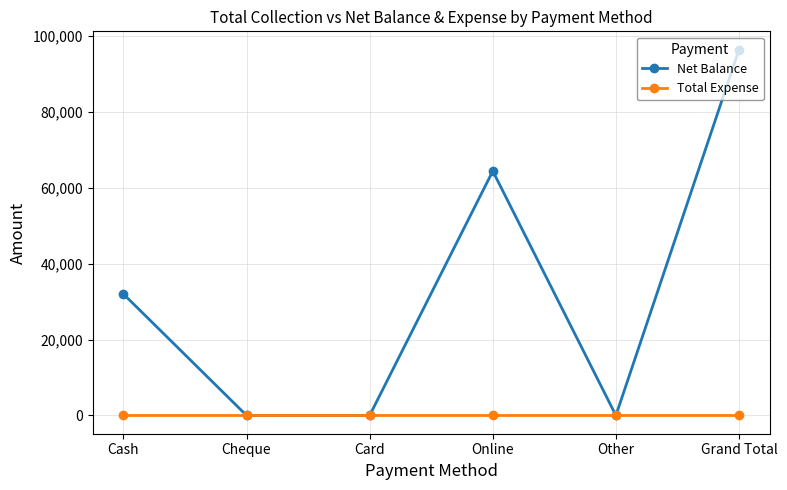

In Net Balance, how many points are higher than both neighbors (excluding endpoints)?

1